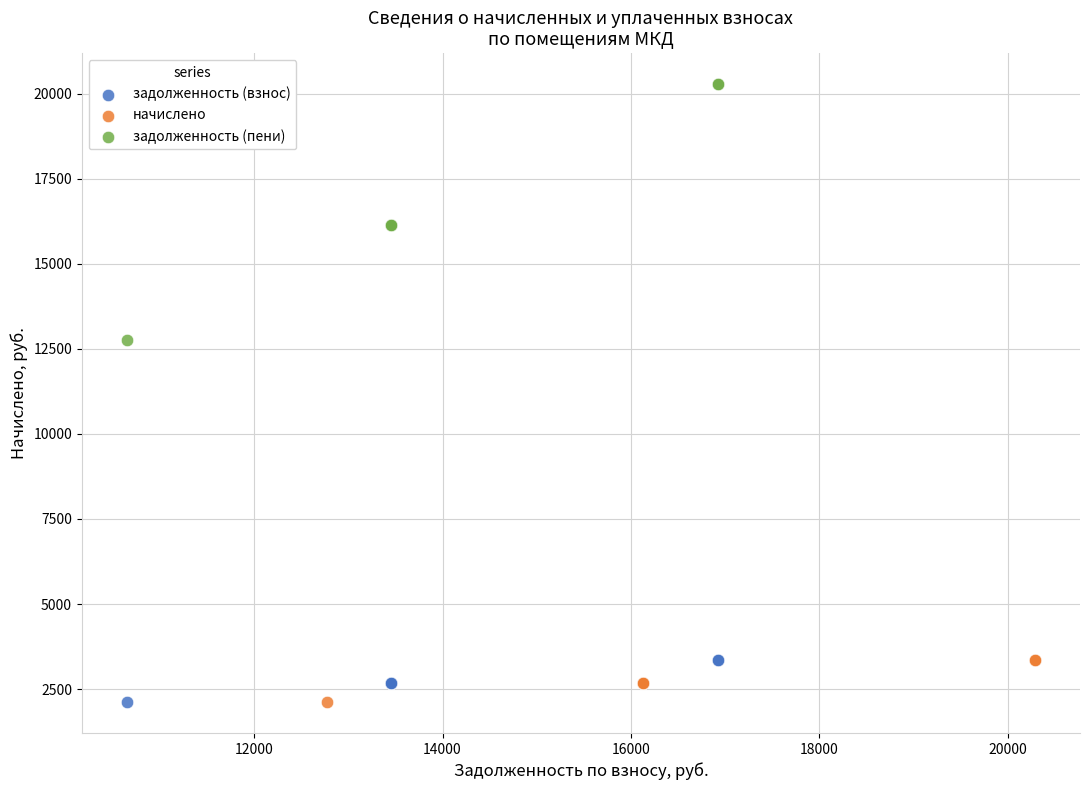

Which series has the widest spread of Y values?

задолженность (пени)